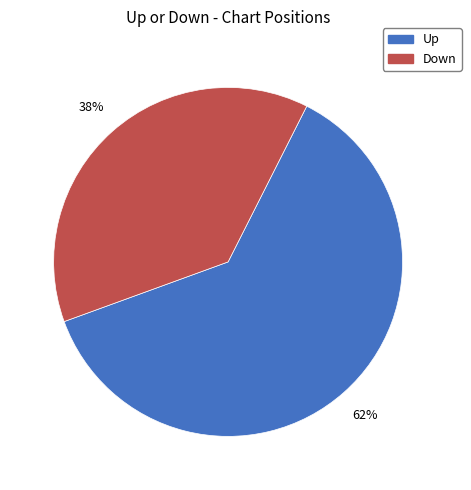

To the nearest percent, what is the difference between the Up and Down slice percentages?

24%